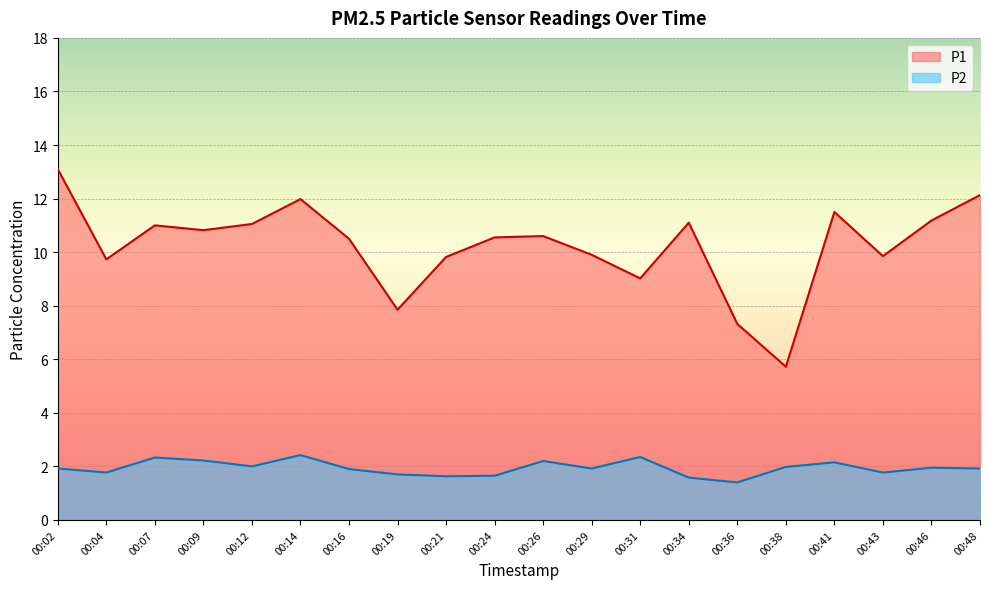

What are all the series names shown in the legend?

P1, P2